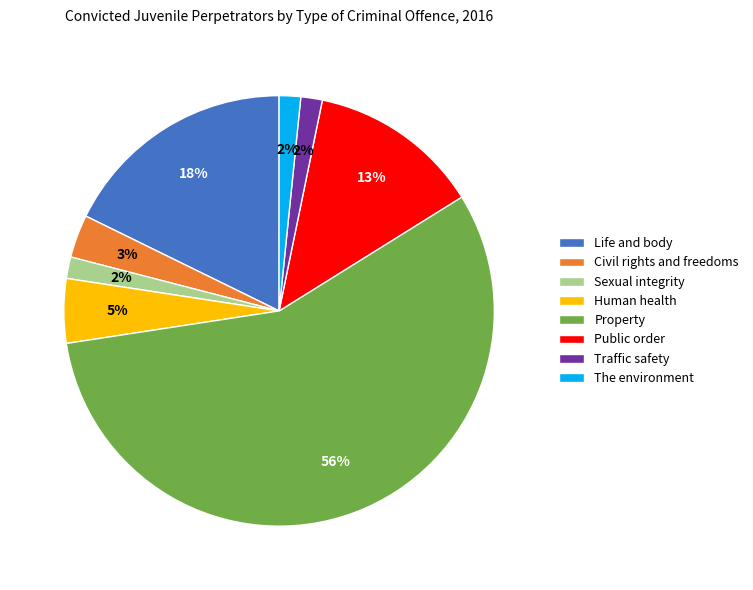

Which slice is the largest?

Property